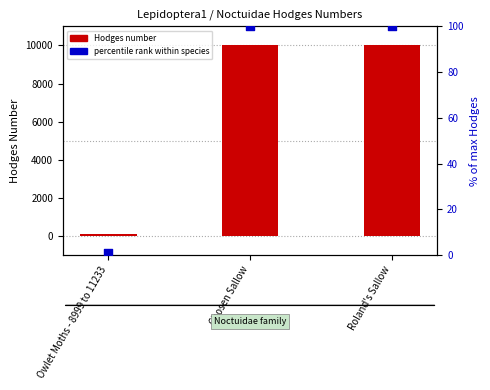

Which series reaches the minimum Y coordinate?

percentile rank within species